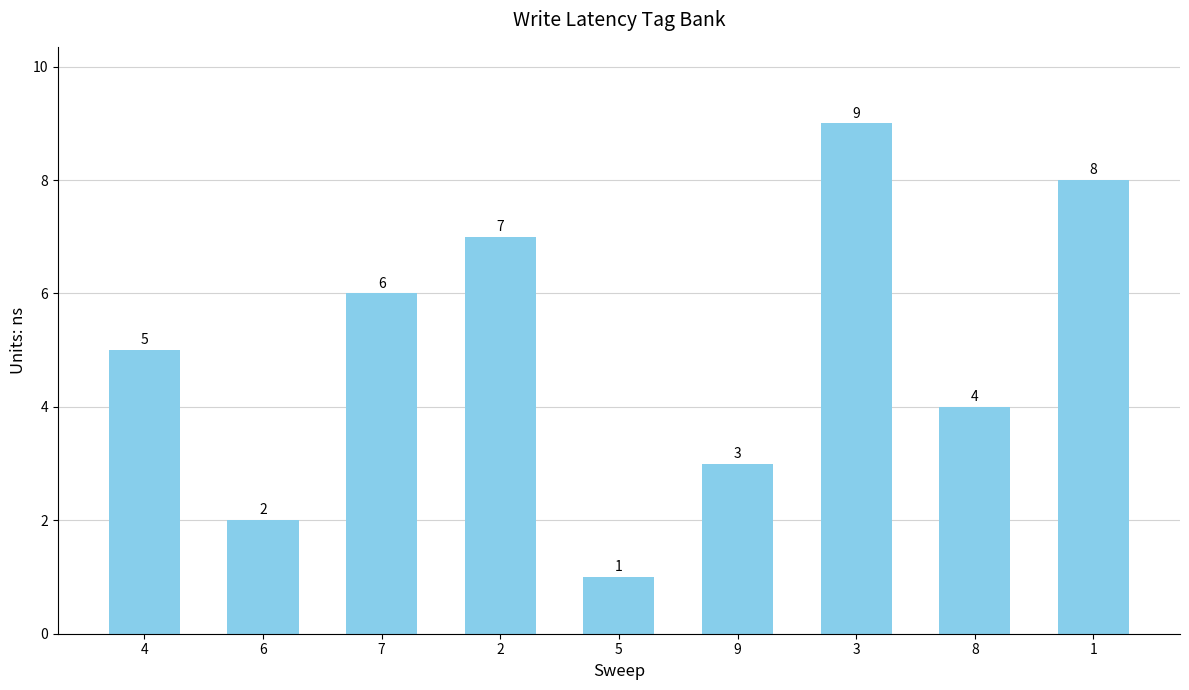

Reading left to right, transcribe all the data shown in this chart.

5	2	6	7	1	3	9	4	8